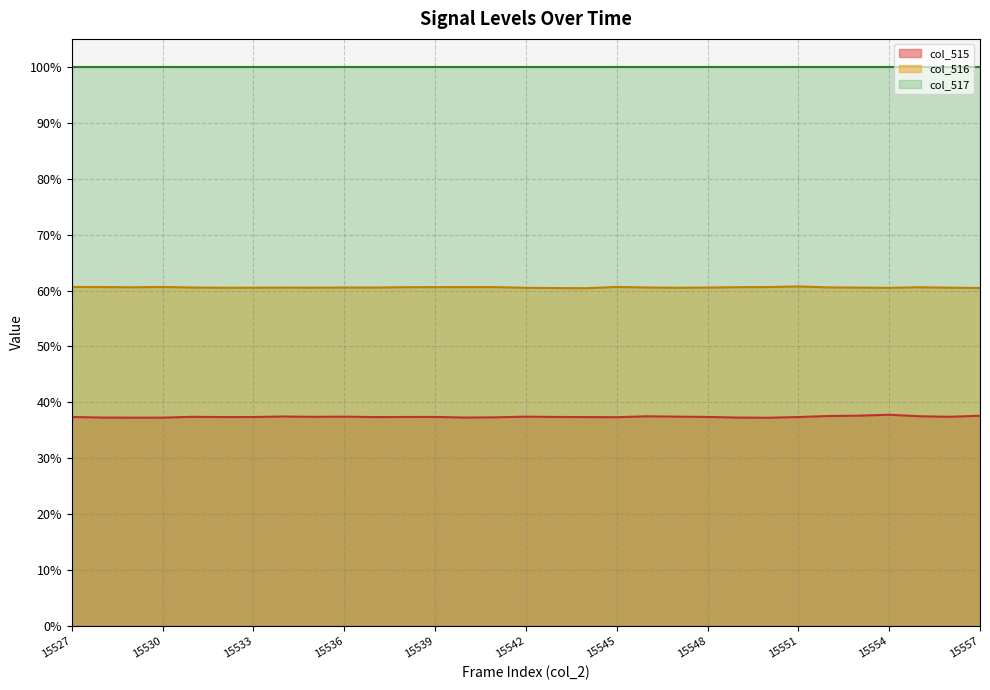

Is it true that col_515 equals 50.2 at 15547?

False